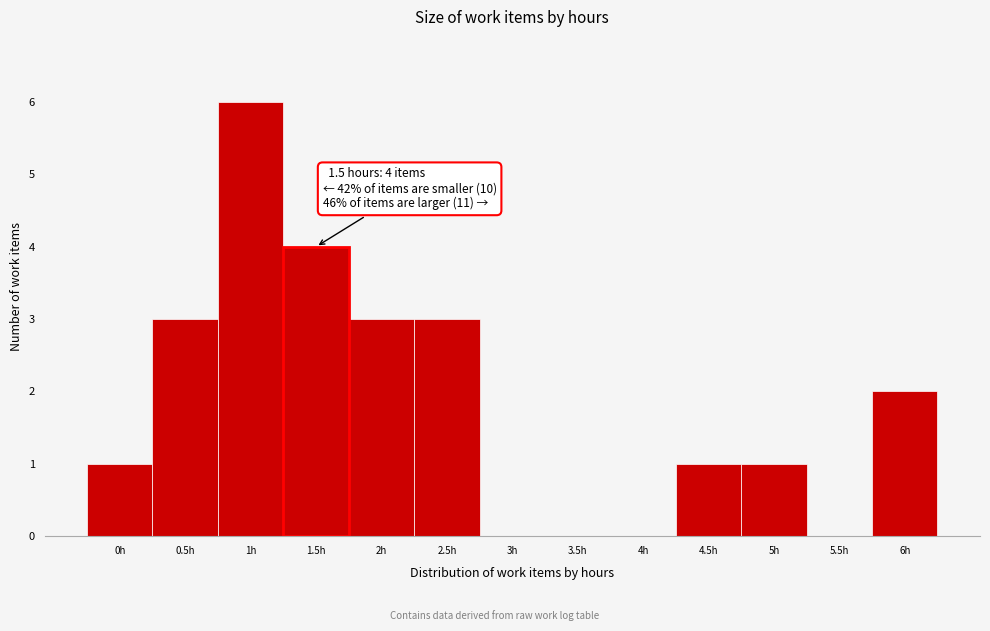

Reading left to right, transcribe all the data shown in this chart.

0h=1	0.5h=3	1h=6	1.5h=4	2h=3	2.5h=3	3h=0	3.5h=0	4h=0	4.5h=1	5h=1	5.5h=0	6h=2